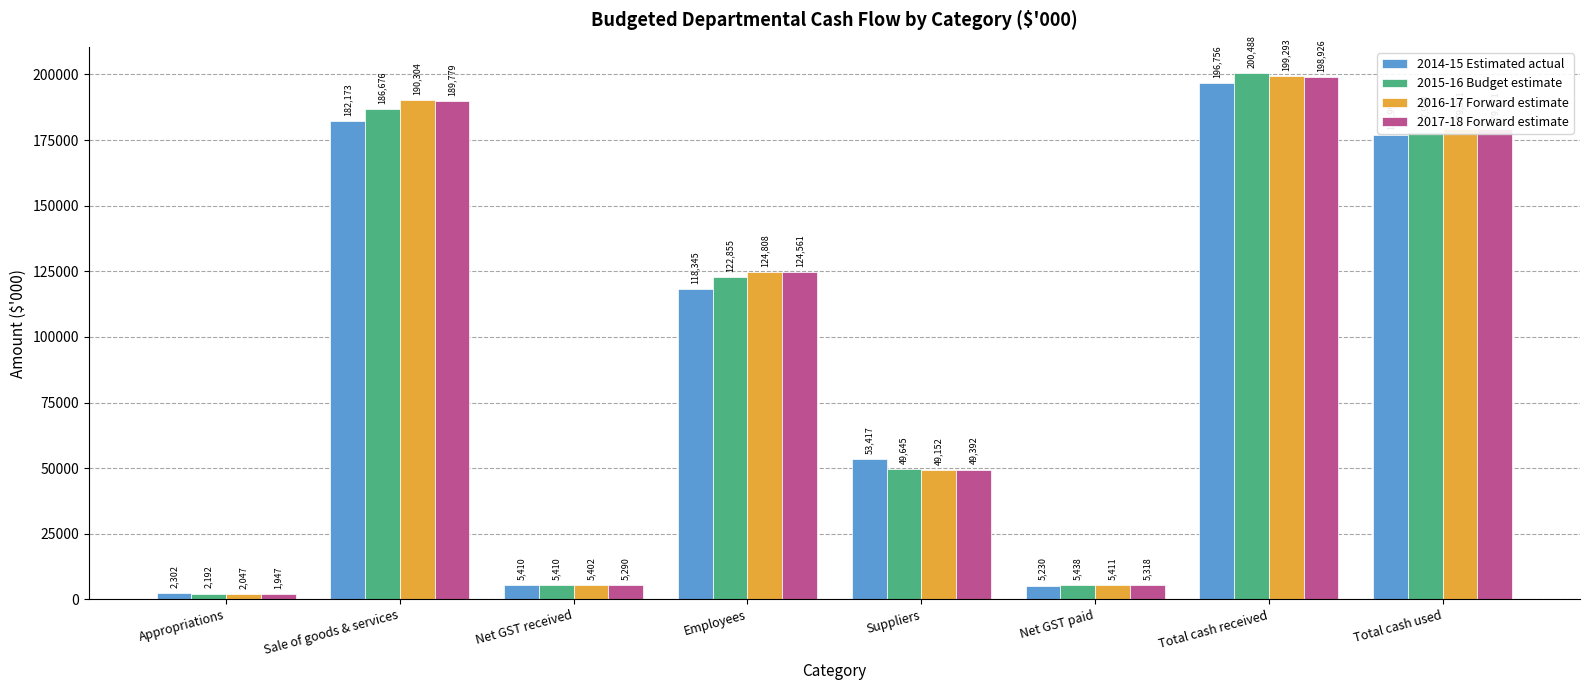

How many series are shown in this chart?

4